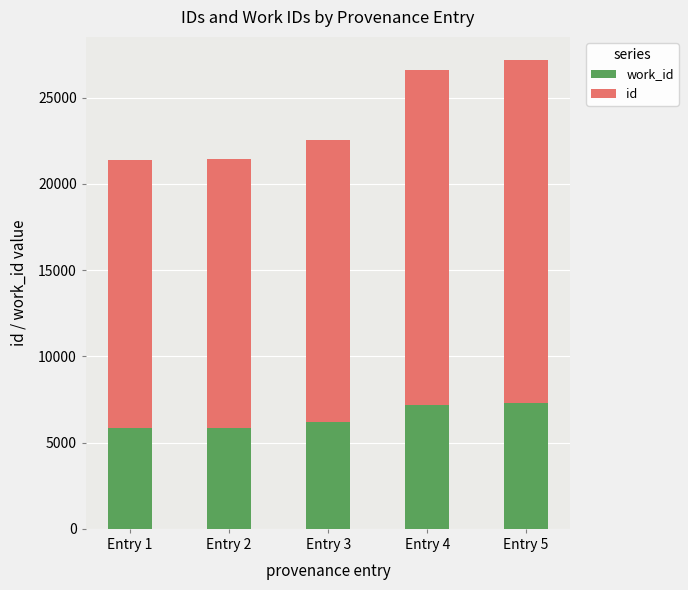

What is the total value across all series at Entry 2?

21415